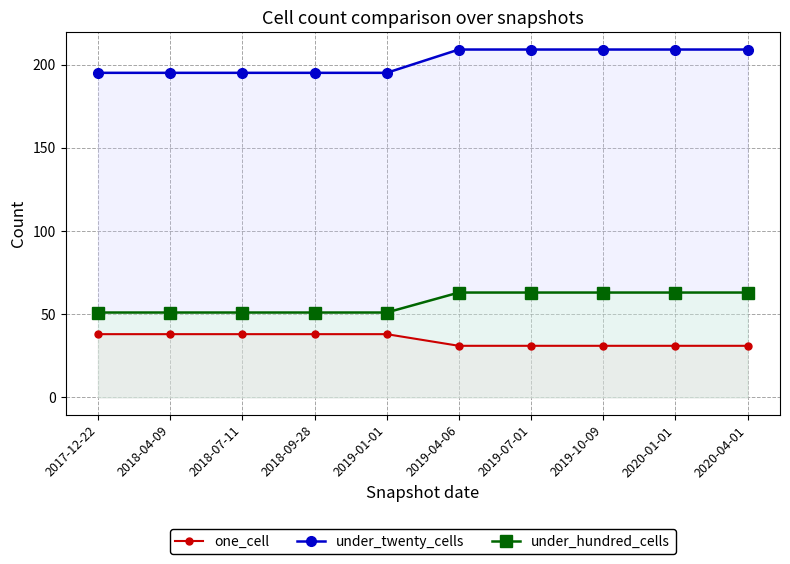

Which series has the largest range (max minus min)?

under_twenty_cells